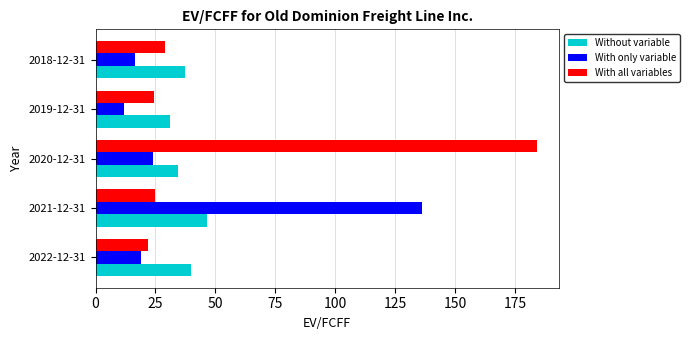

Is the value of With only variable at 2018-12-31 greater than the value of With all variables at 2022-12-31?

No